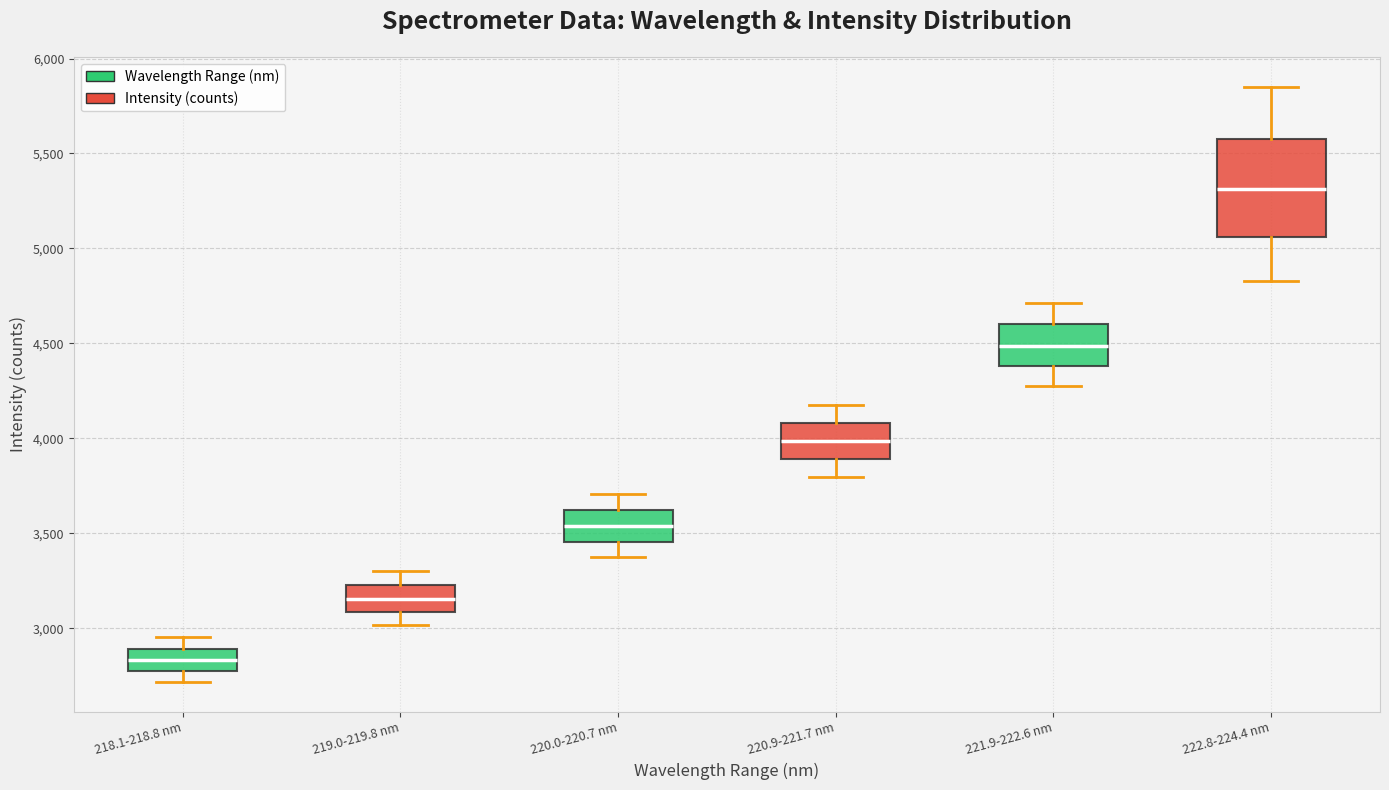

Which box is the tallest, from its lower edge to its upper edge?

222.8-224.4 nm